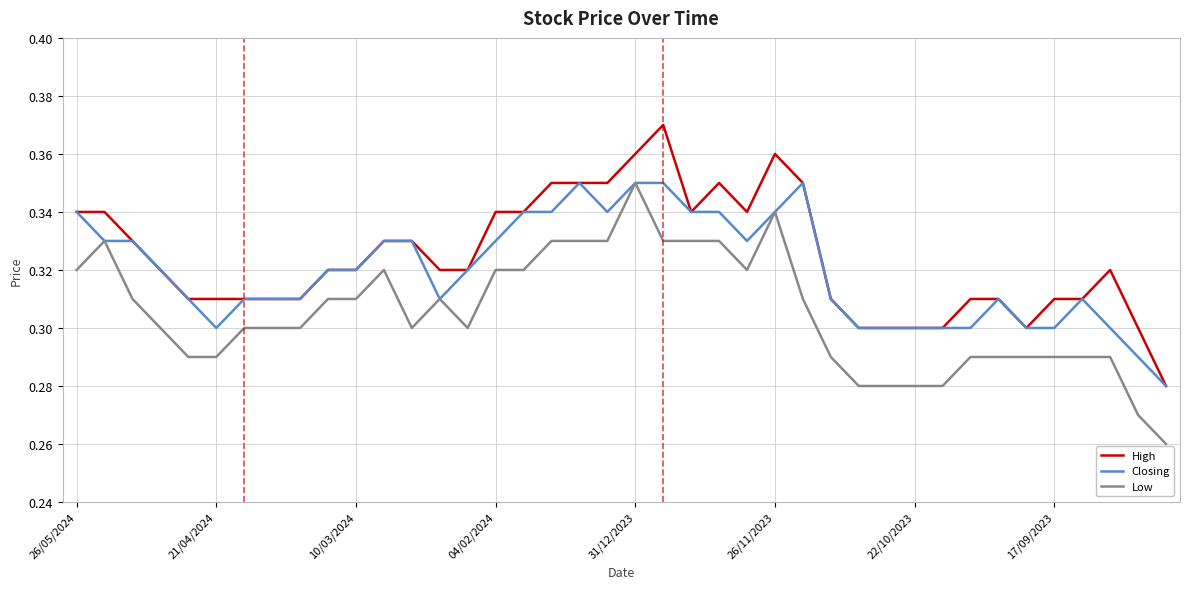

True or false: High and Low intersect in this chart.

False